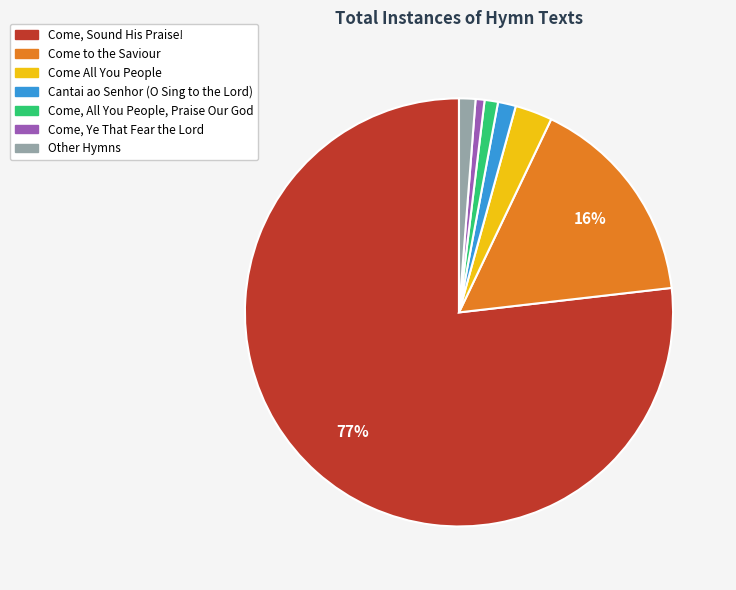

To the nearest percent, what is the difference between the largest and smallest slice percentages?

76%